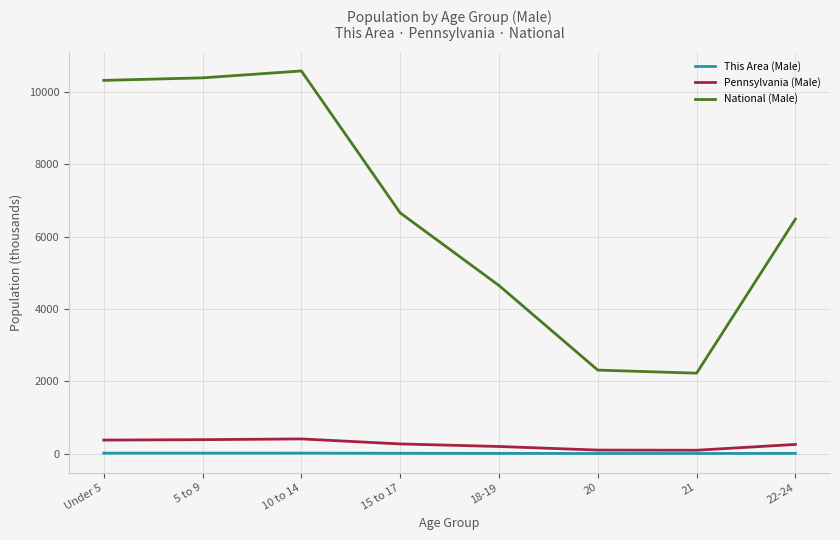

Which series has the largest total across all categories?

National (Male)